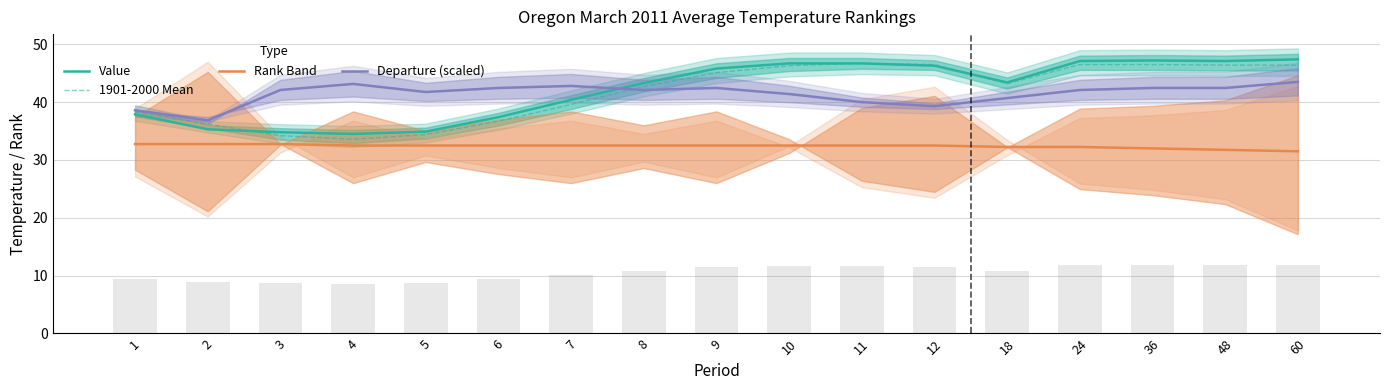

What is the maximum value shown in the chart?

47.4